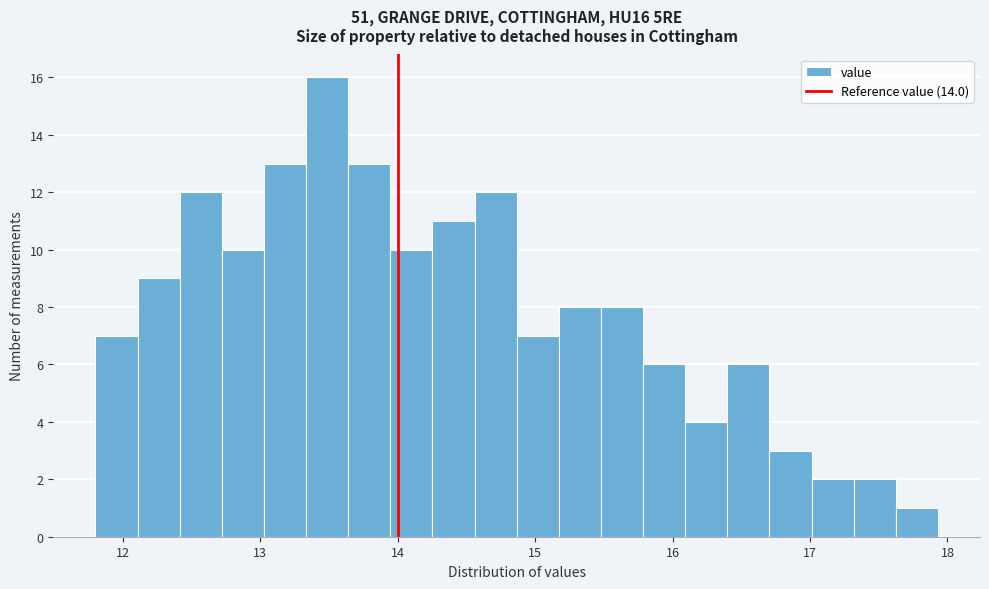

Around what value on the x-axis is the tallest bar? Give the approximate position of its centre, as read against the axis.

13.5